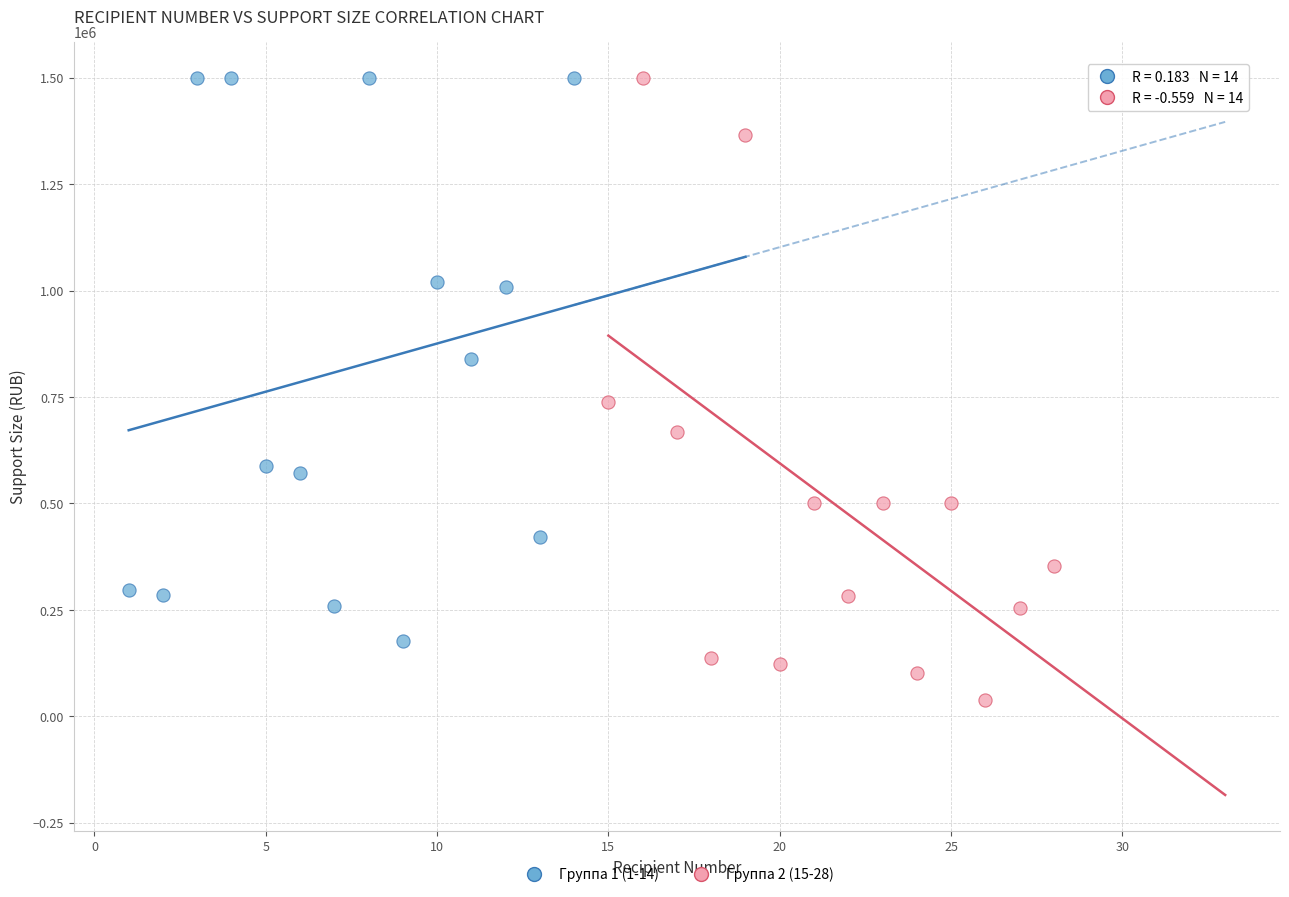

Which series contains the lowest Y value?

Группа 2 (15-28)